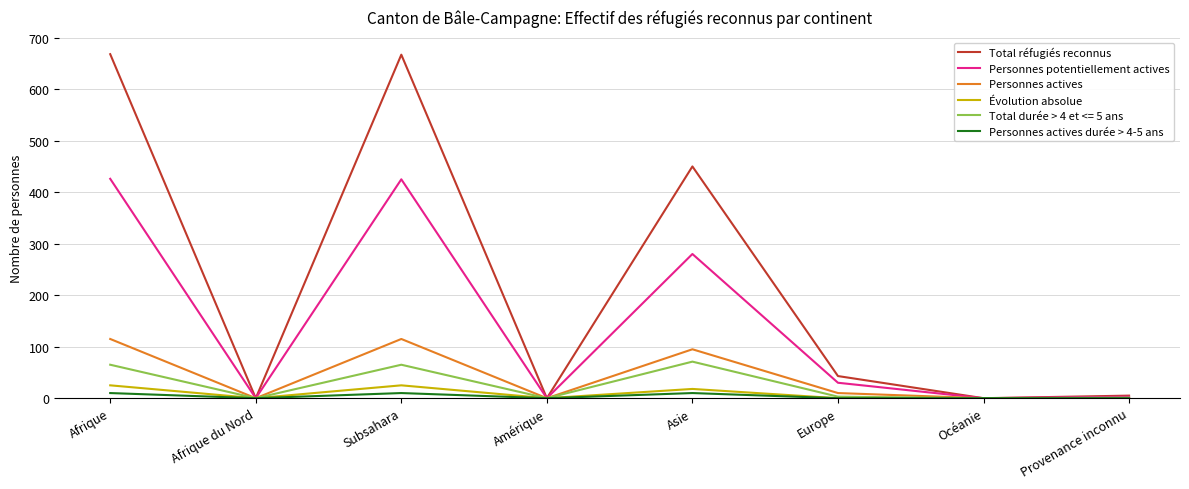

List the series in order of their peak value, lowest first.

Personnes actives durée > 4-5 ans, Évolution absolue, Total durée > 4 et <= 5 ans, Personnes actives, Personnes potentiellement actives, Total réfugiés reconnus